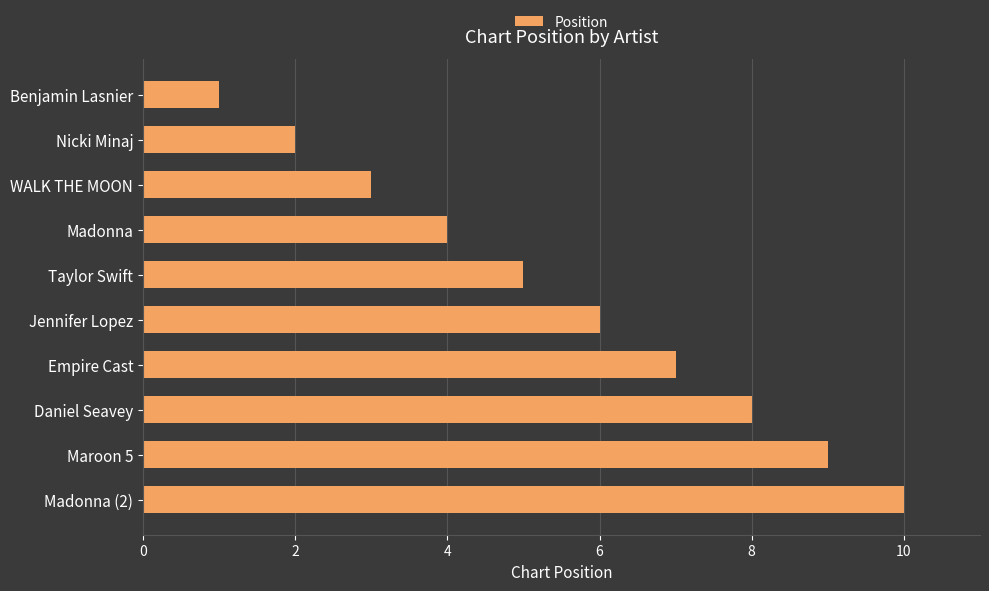

List the labels in order of value, largest first.

Madonna (2), Maroon 5, Daniel Seavey, Empire Cast, Jennifer Lopez, Taylor Swift, Madonna, WALK THE MOON, Nicki Minaj, Benjamin Lasnier